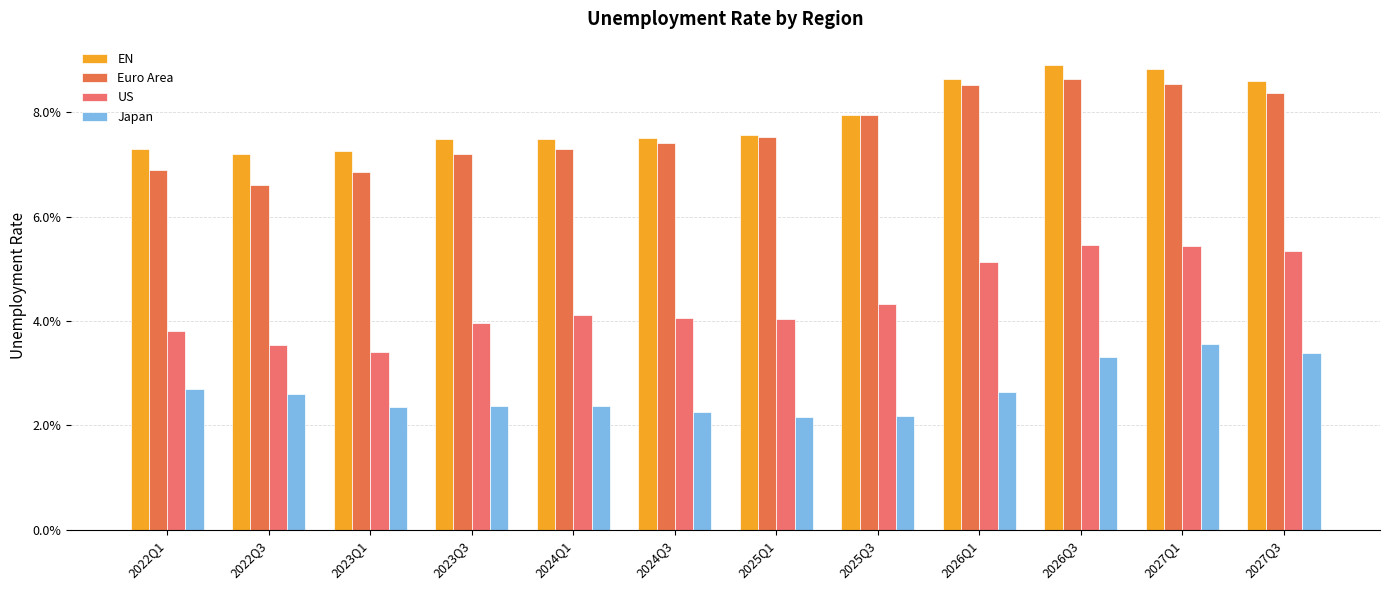

Does the chart contain stacked bars?

No